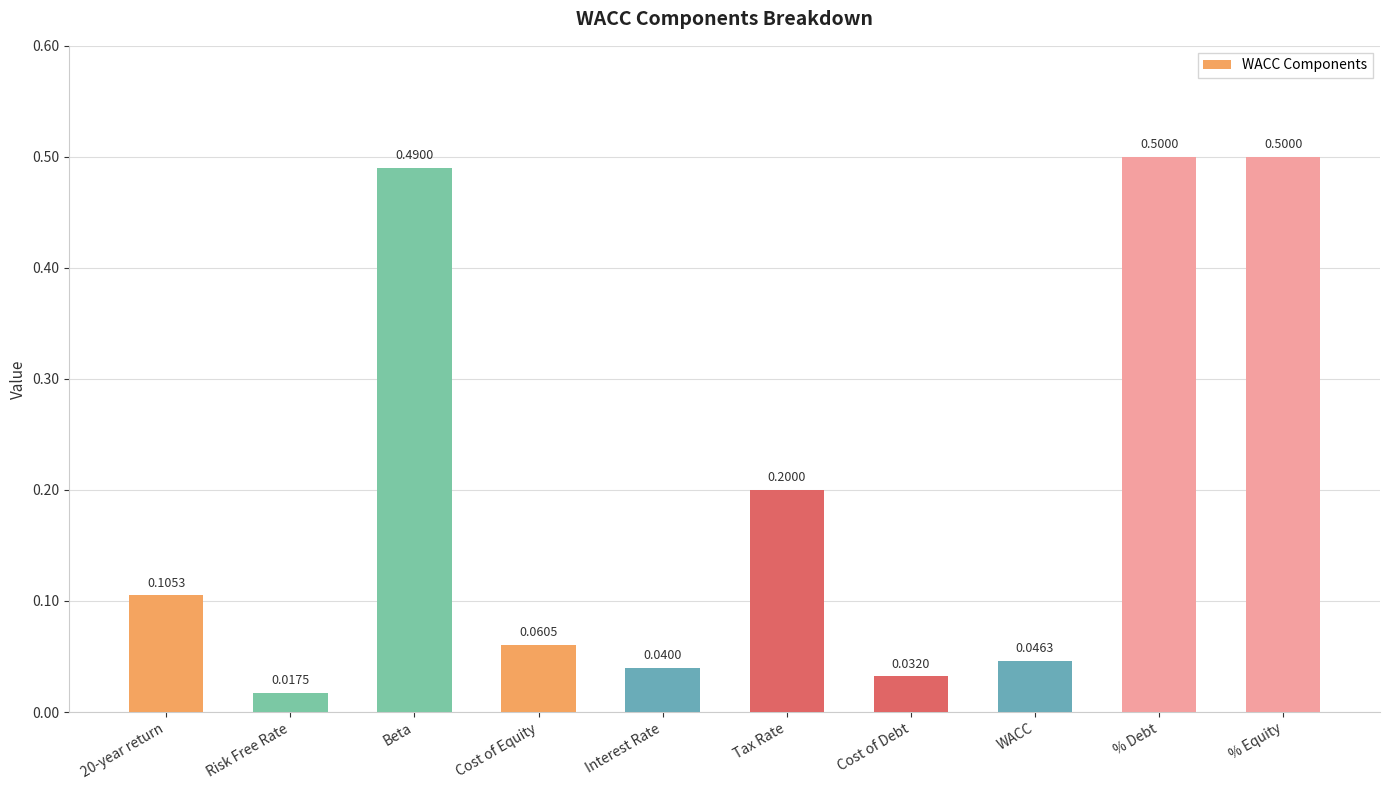

Read the value at Beta.

0.5